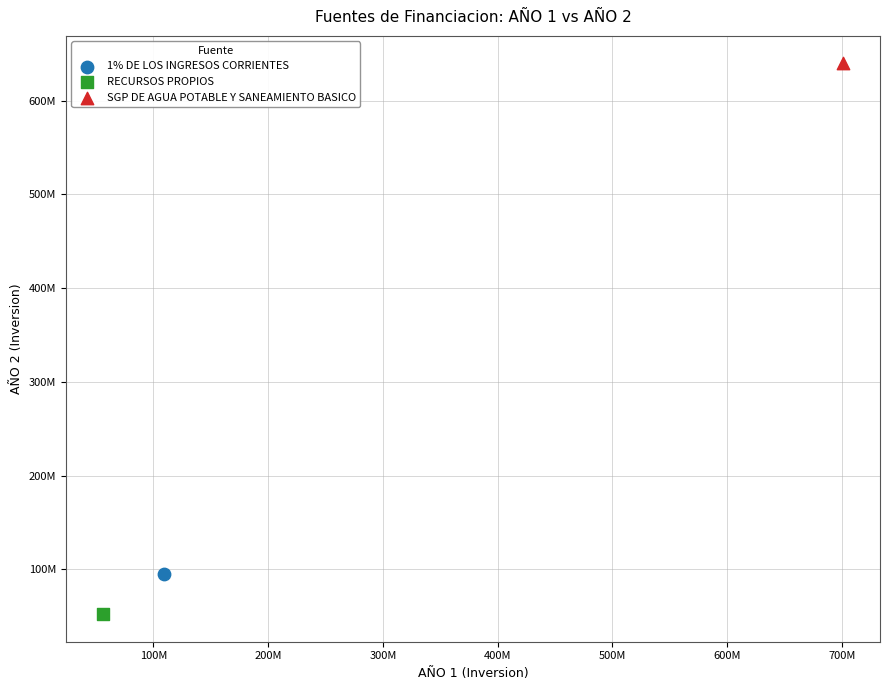

Which series reaches the minimum Y coordinate?

RECURSOS PROPIOS